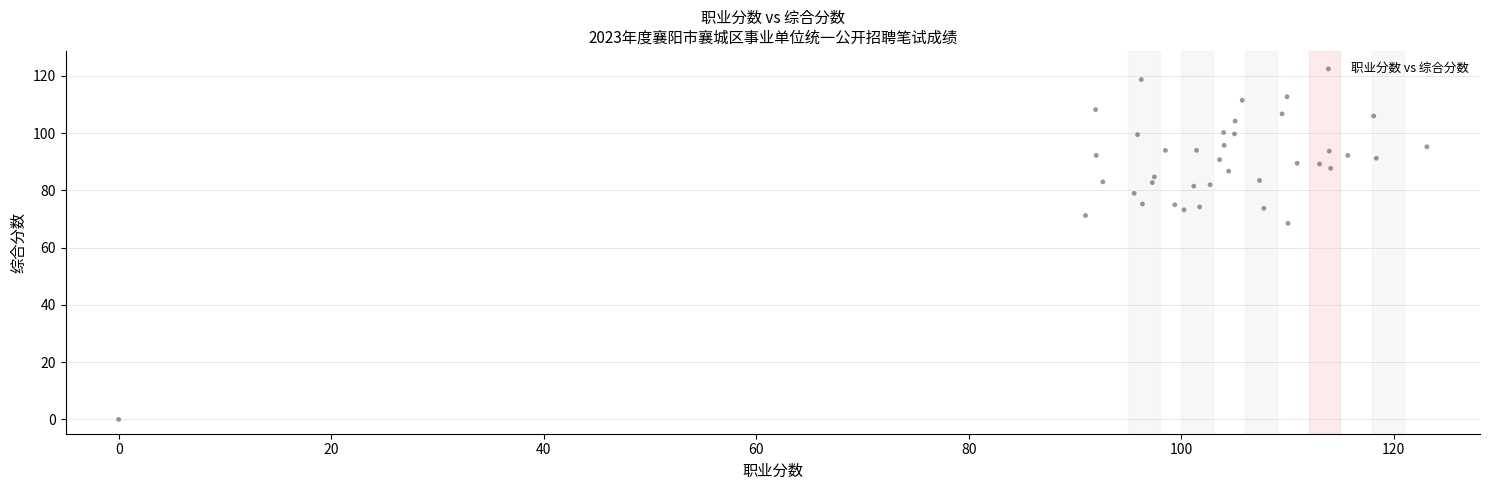

What Y value in the scatter plot is closest to 59?

68.5